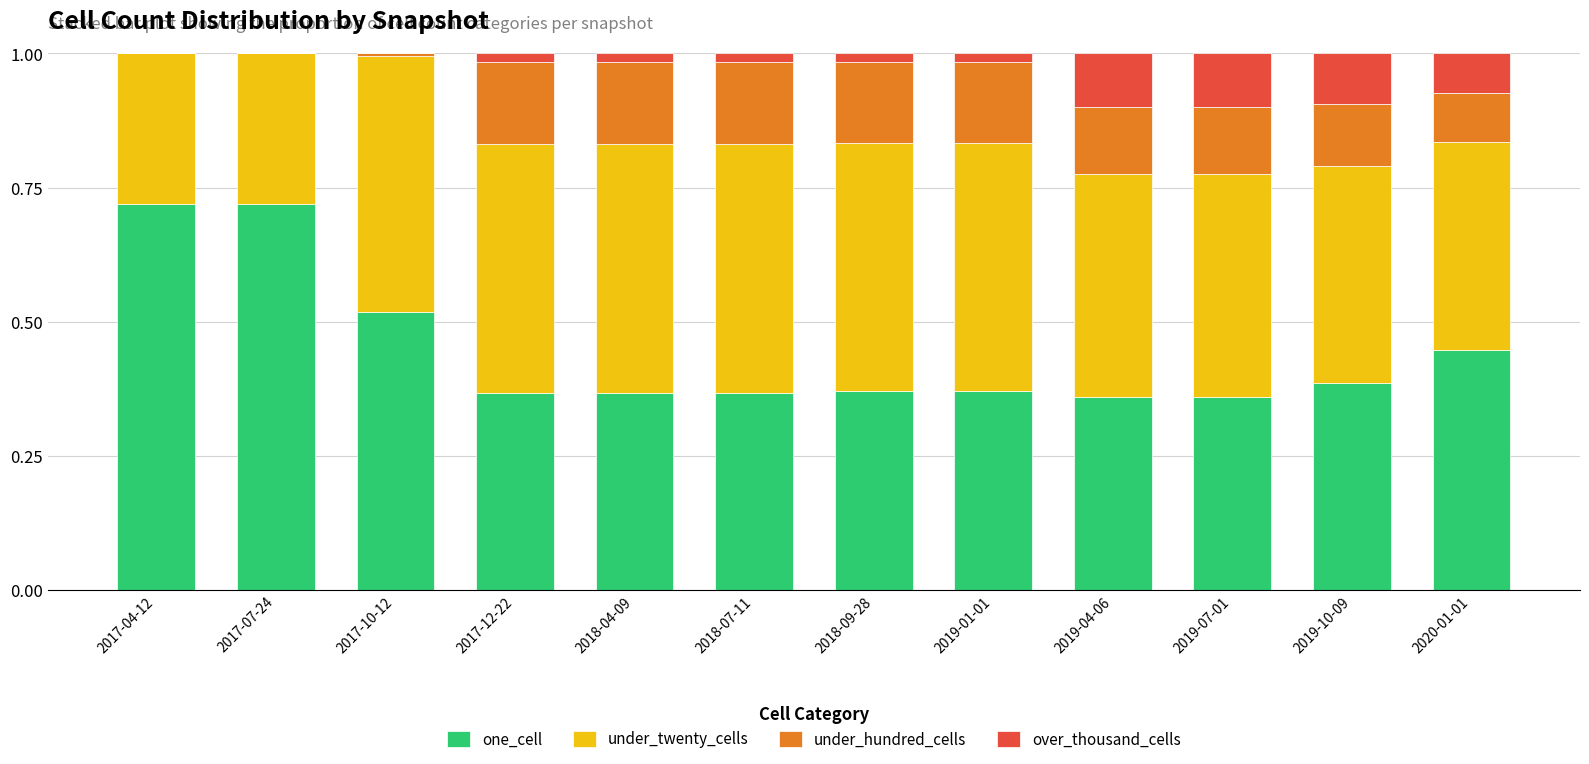

True or false: one_cell has a value of 0.1 at 2018-04-09.

False